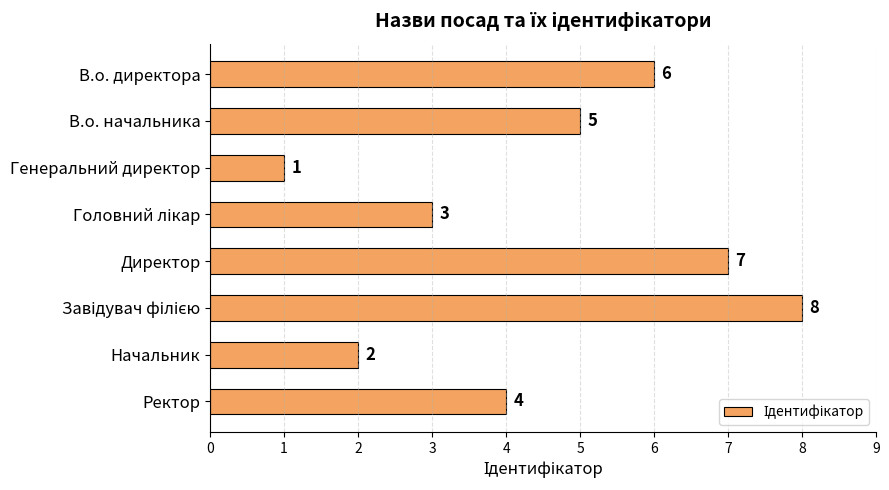

What is the value of the 5th bar from the top?

7